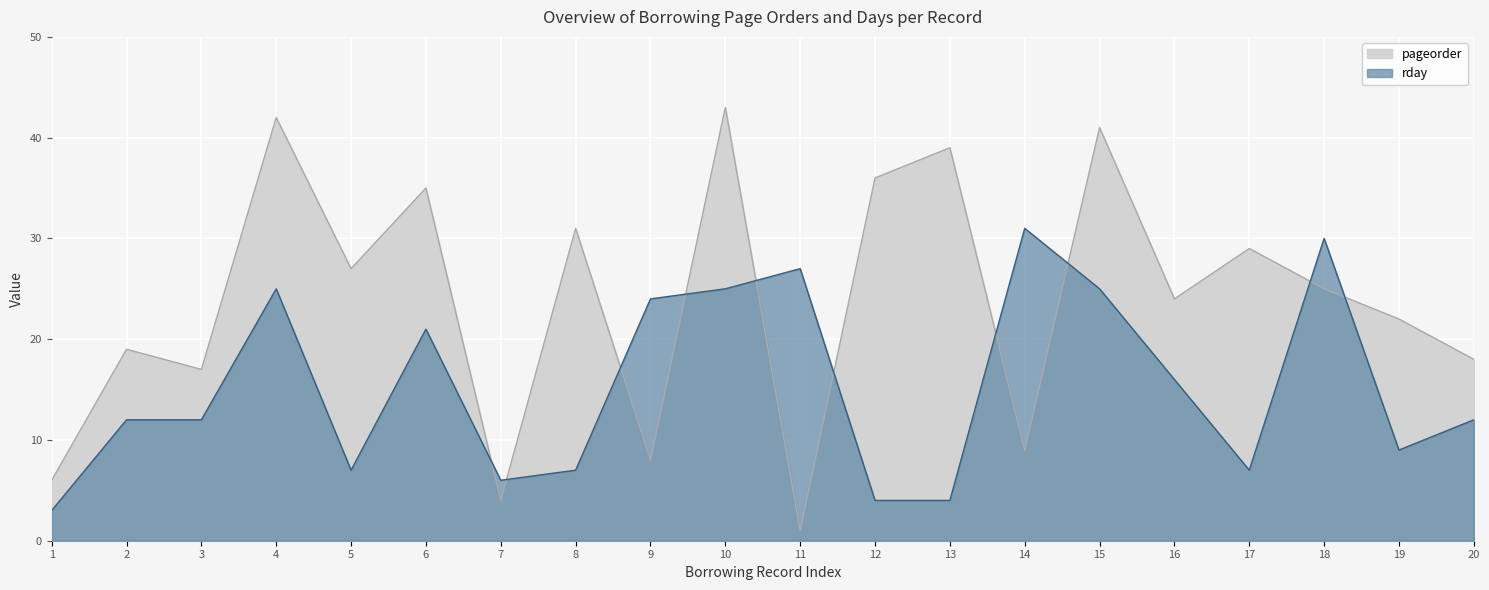

Rank the series at 17 from highest to lowest value.

pageorder, rday